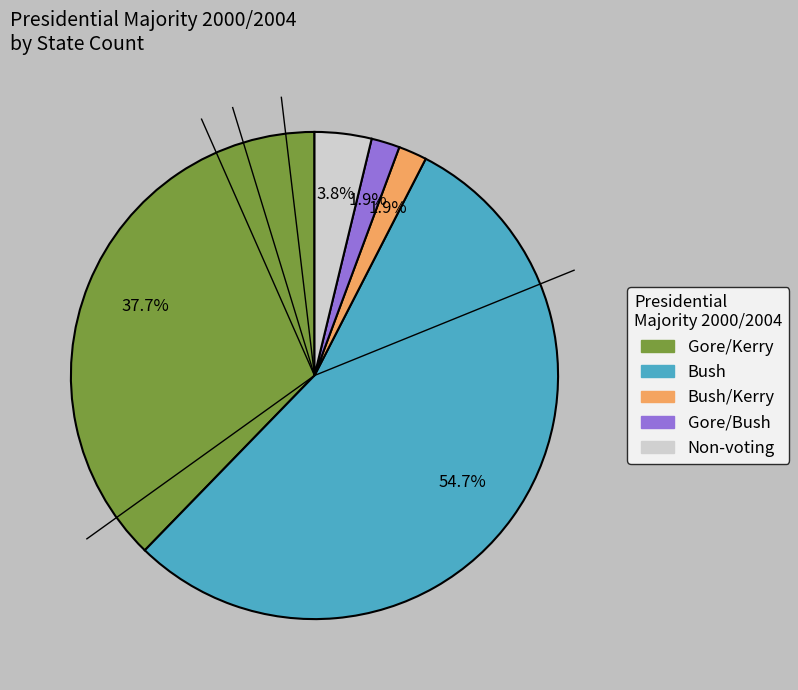

Is there any slice that represents more than half of the pie?

Yes